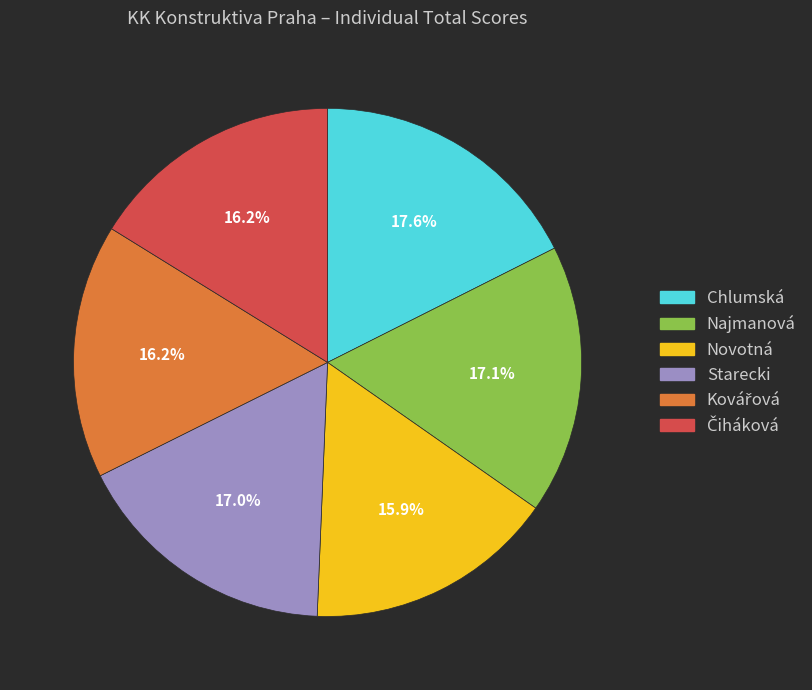

Which has a higher value, Starecki or Novotná?

Starecki